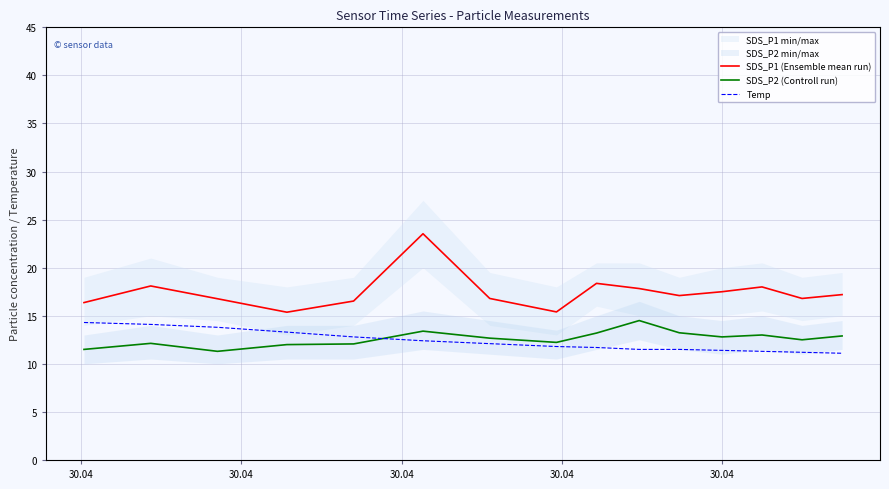

What is the lowest value of the SDS_P2 (Controll run) series?

11.3